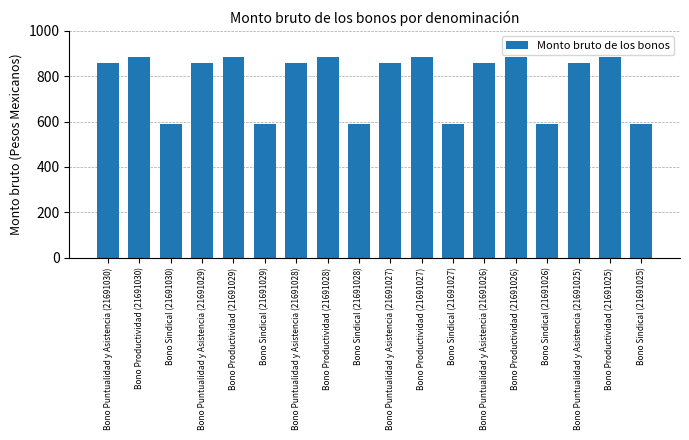

The value at Bono Productividad (21691027) is 885. True or false?

True